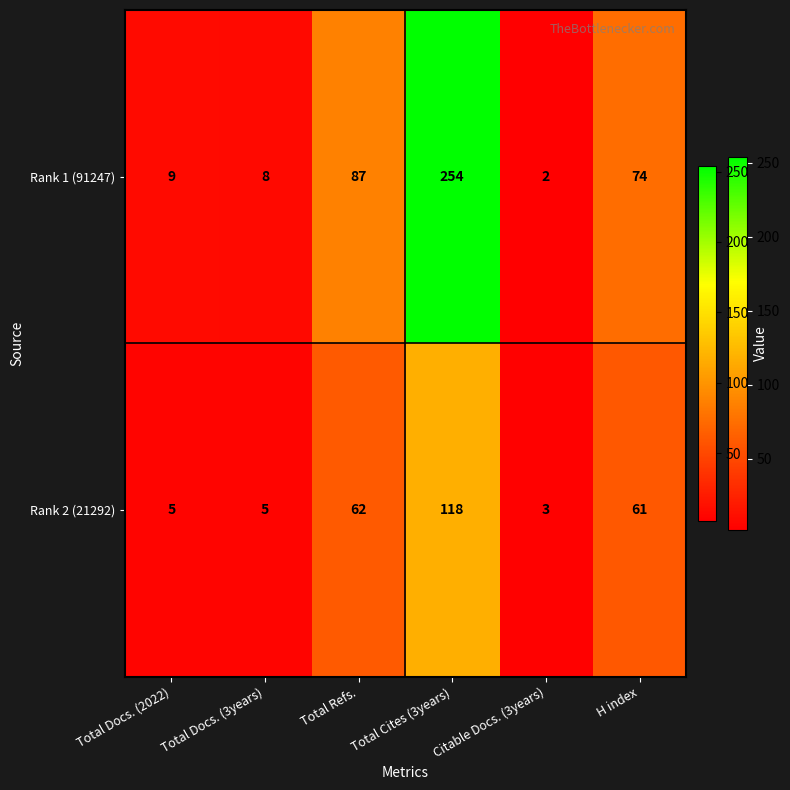

At how many categories does at least one series exceed 5?

5